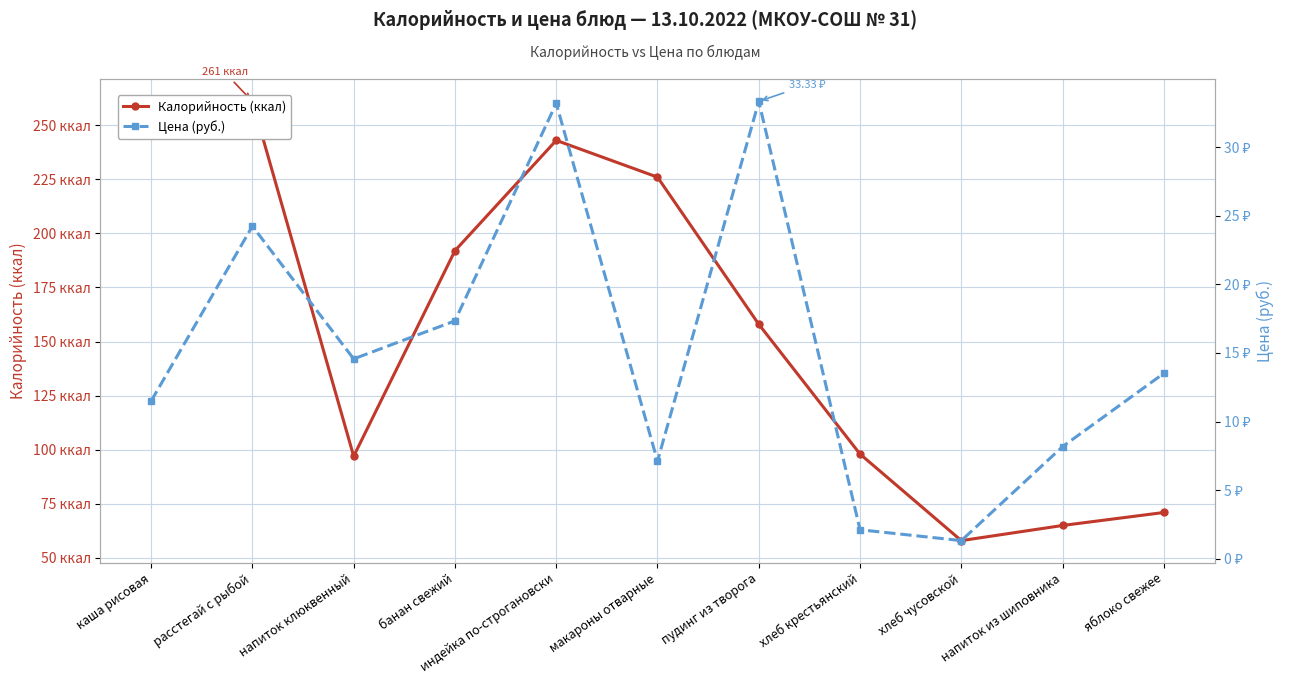

What is the total value across all series at напиток из шиповника?

73.2